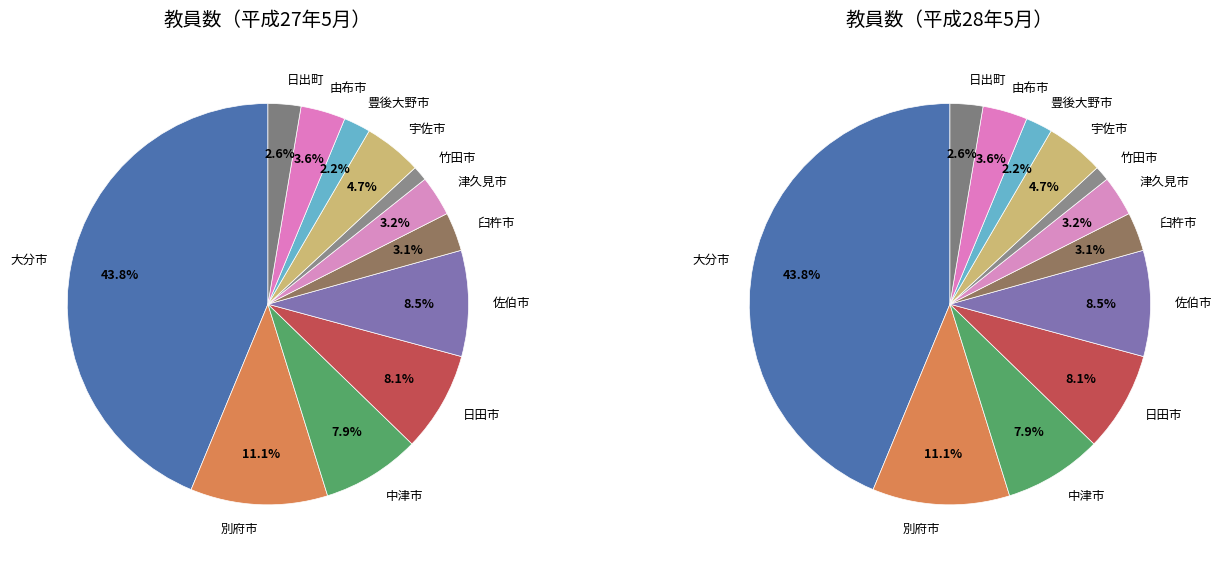

What portion of the pie excludes 日田市?

91.9%